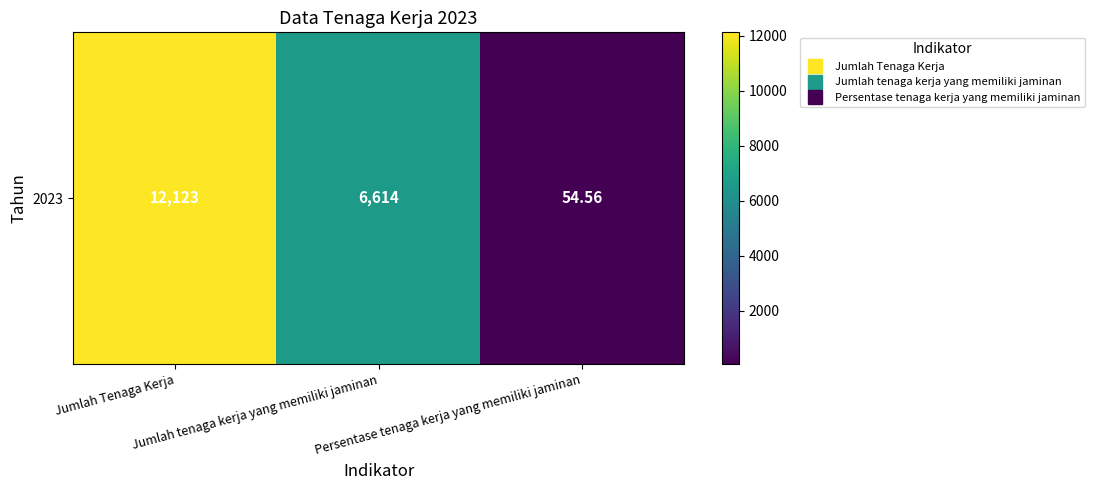

Which has a higher value, Jumlah Tenaga Kerja or Jumlah tenaga kerja yang memiliki jaminan?

Jumlah Tenaga Kerja